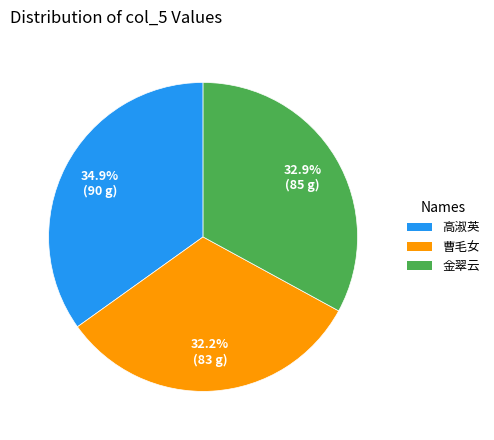

How many slices are in this pie chart?

3